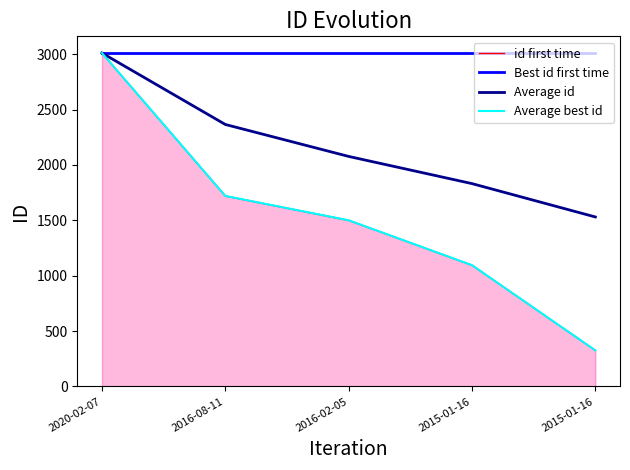

What is the total value across all series at 2015-01-16?

7031.2